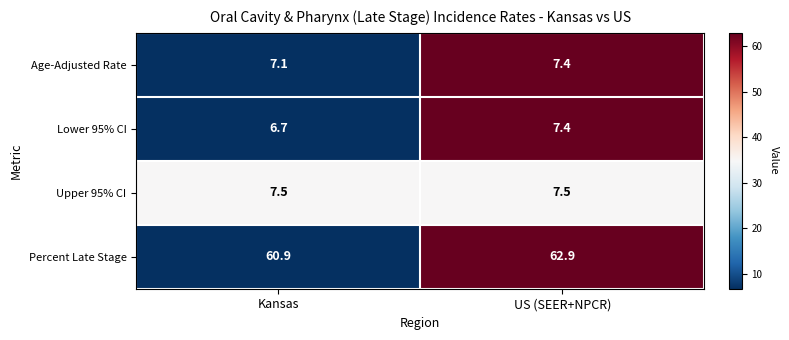

At Kansas, list the series in order from smallest to largest.

Lower 95% CI, Age-Adjusted Rate, Upper 95% CI, Percent Late Stage